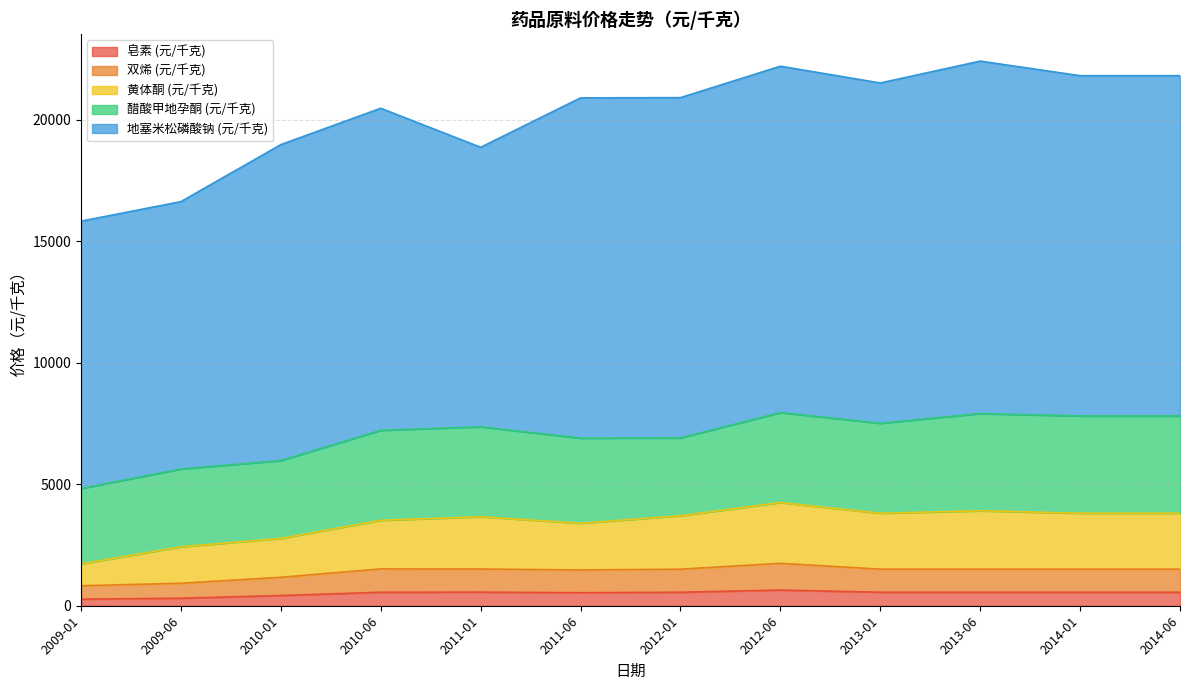

Does the chart display data point markers on the line(s)?

No